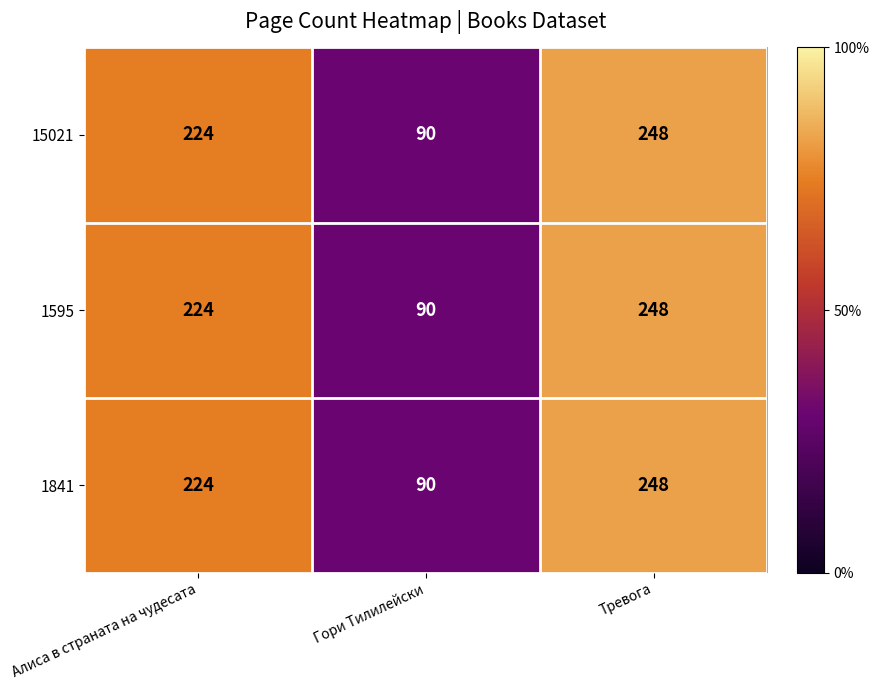

What is the total value across all series at Алиса в страната на чудесата?

672